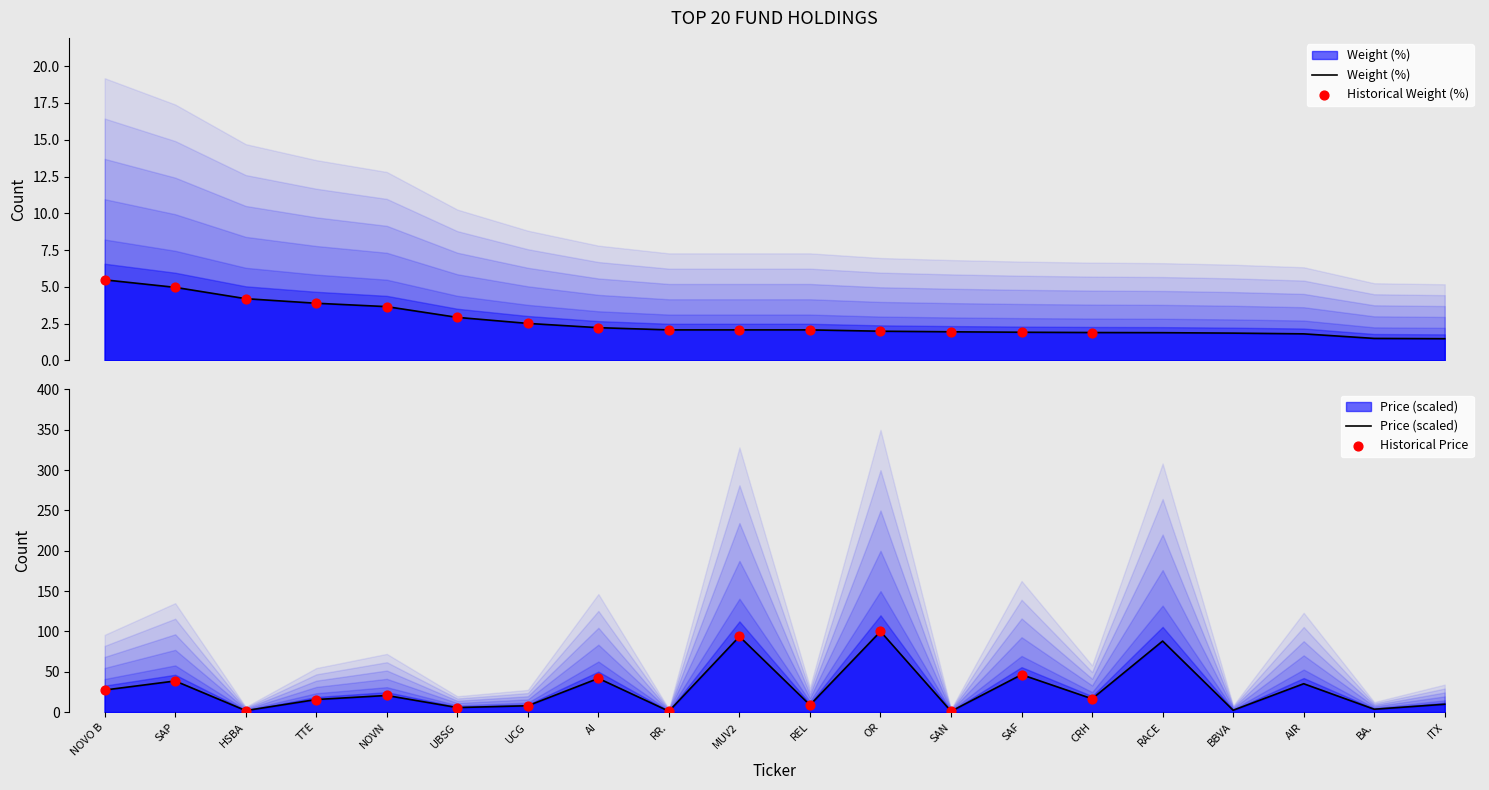

Is the value of Price at UBSG greater than the value of Weight (%) at REL?

Yes